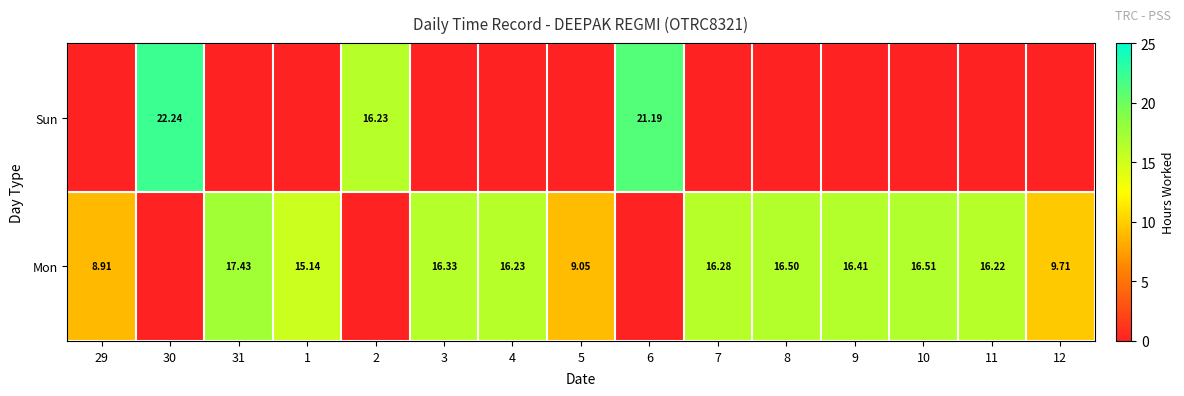

What is the sum of the Sun values at 2 and 7?

16.2